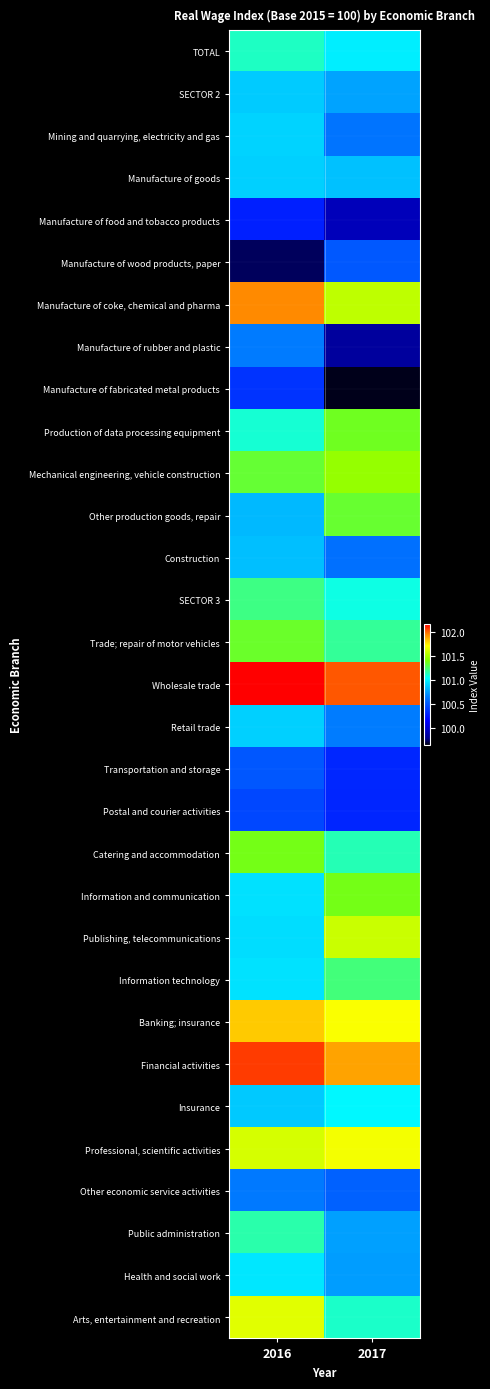

How many data points does each series have?

2